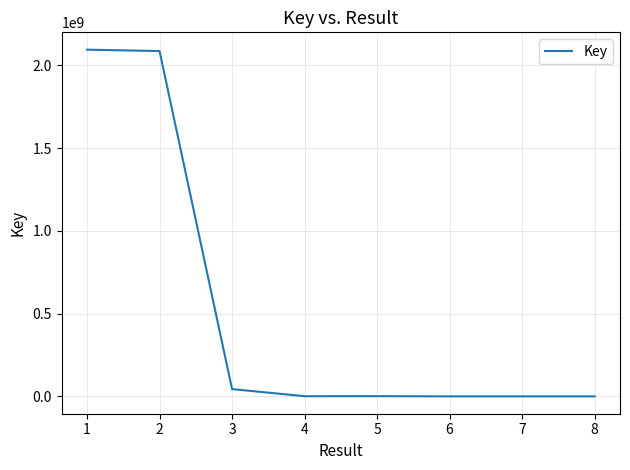

Is this an area chart (filled region under the line)?

No